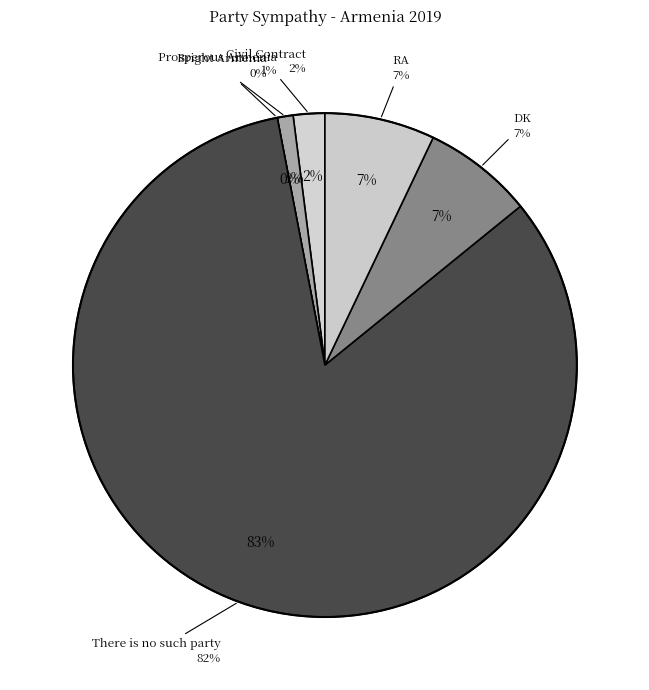

How many slices are in this pie chart?

6